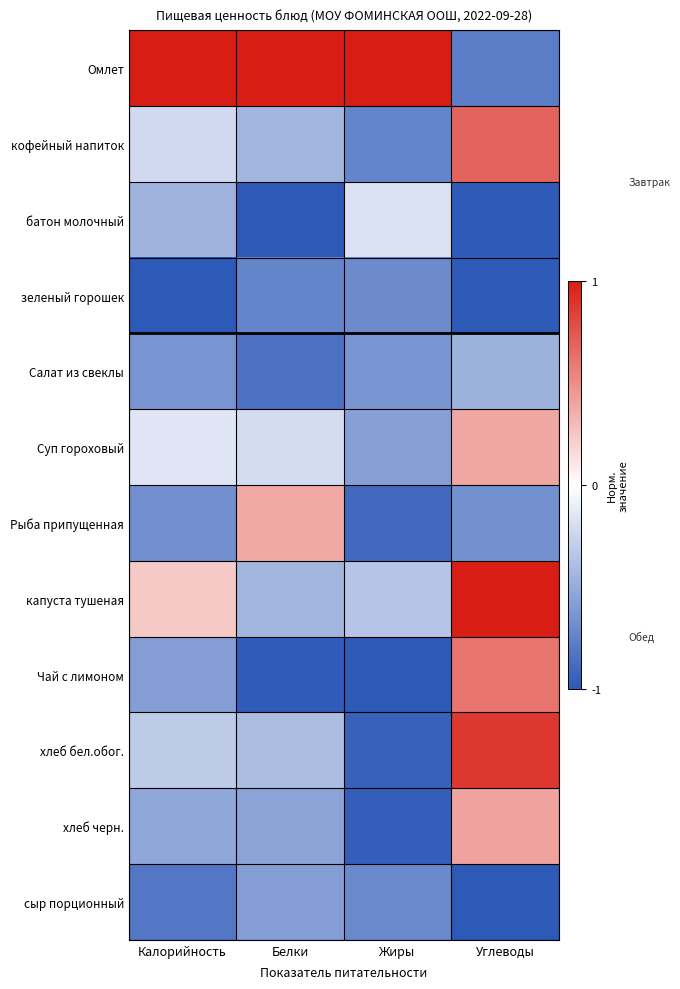

Reading left to right, what are all the values shown in this chart?

Омлет: Калорийность=1.0	Белки=1.0	Жиры=1.0	Углеводы=-0.8
кофейный напиток: Калорийность=-0.2	Белки=-0.4	Жиры=-0.7	Углеводы=0.7
батон молочный: Калорийность=-0.5	Белки=-1.0	Жиры=-0.2	Углеводы=-1.0
зеленый горошек: Калорийность=-1.0	Белки=-0.7	Жиры=-0.7	Углеводы=-1.0
Салат из свеклы: Калорийность=-0.6	Белки=-0.8	Жиры=-0.6	Углеводы=-0.5
Суп гороховый: Калорийность=-0.2	Белки=-0.2	Жиры=-0.6	Углеводы=0.4
Рыба припущенная: Калорийность=-0.7	Белки=0.4	Жиры=-0.9	Углеводы=-0.7
капуста тушеная: Калорийность=0.2	Белки=-0.4	Жиры=-0.3	Углеводы=1.0
Чай с лимоном: Калорийность=-0.6	Белки=-1.0	Жиры=-1.0	Углеводы=0.6
хлеб бел.обог.: Калорийность=-0.3	Белки=-0.4	Жиры=-0.9	Углеводы=0.9
хлеб черн.: Калорийность=-0.5	Белки=-0.5	Жиры=-1.0	Углеводы=0.4
сыр порционный: Калорийность=-0.8	Белки=-0.6	Жиры=-0.7	Углеводы=-1.0